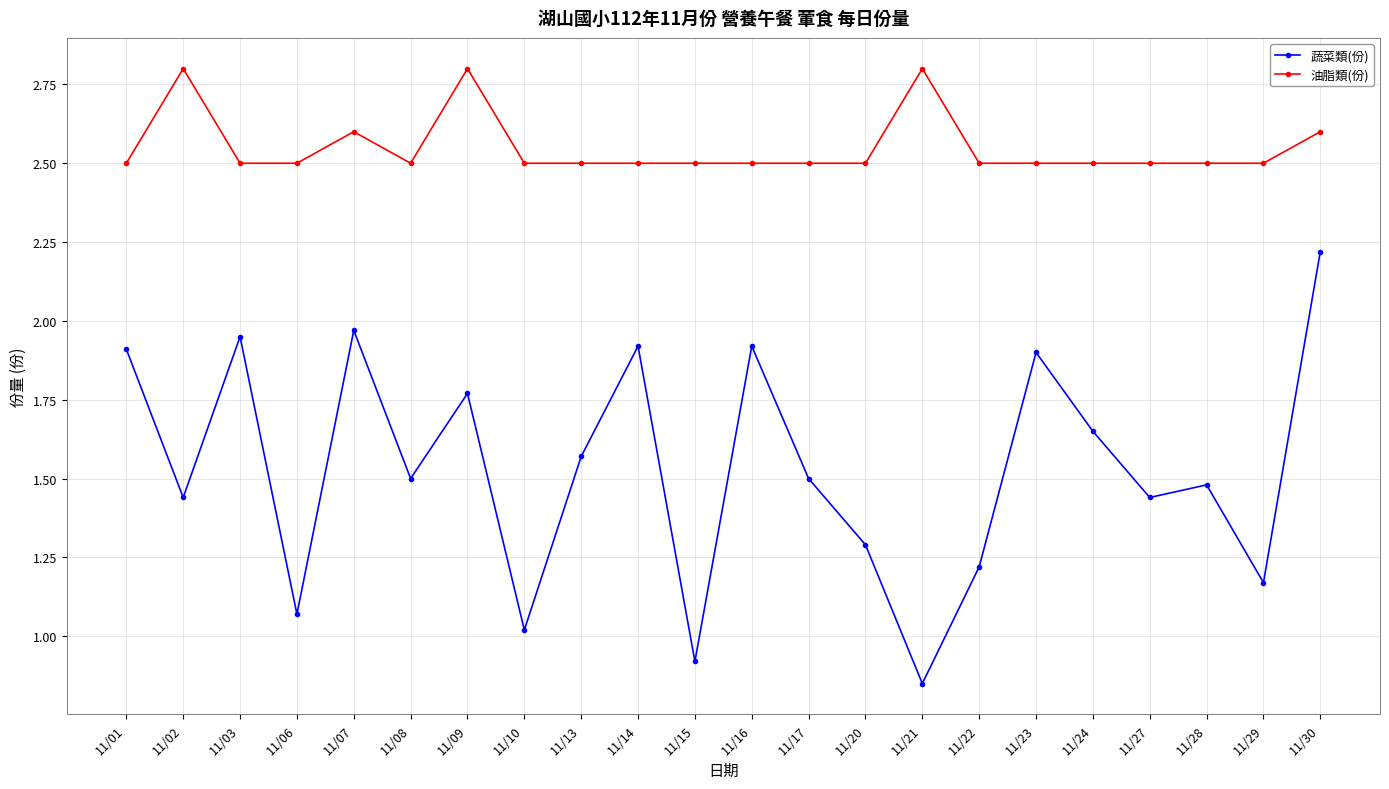

What is the total value across all series at 11/07?

4.6